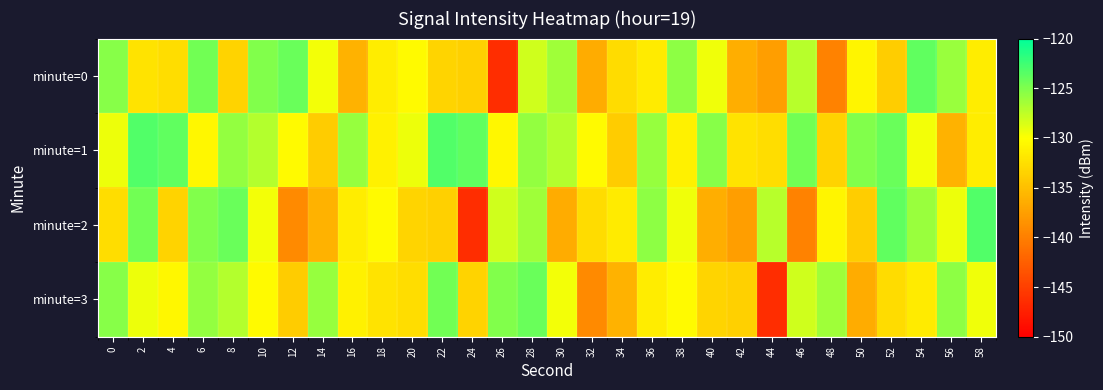

Which series changed the most between 4 and 58?

minute=2